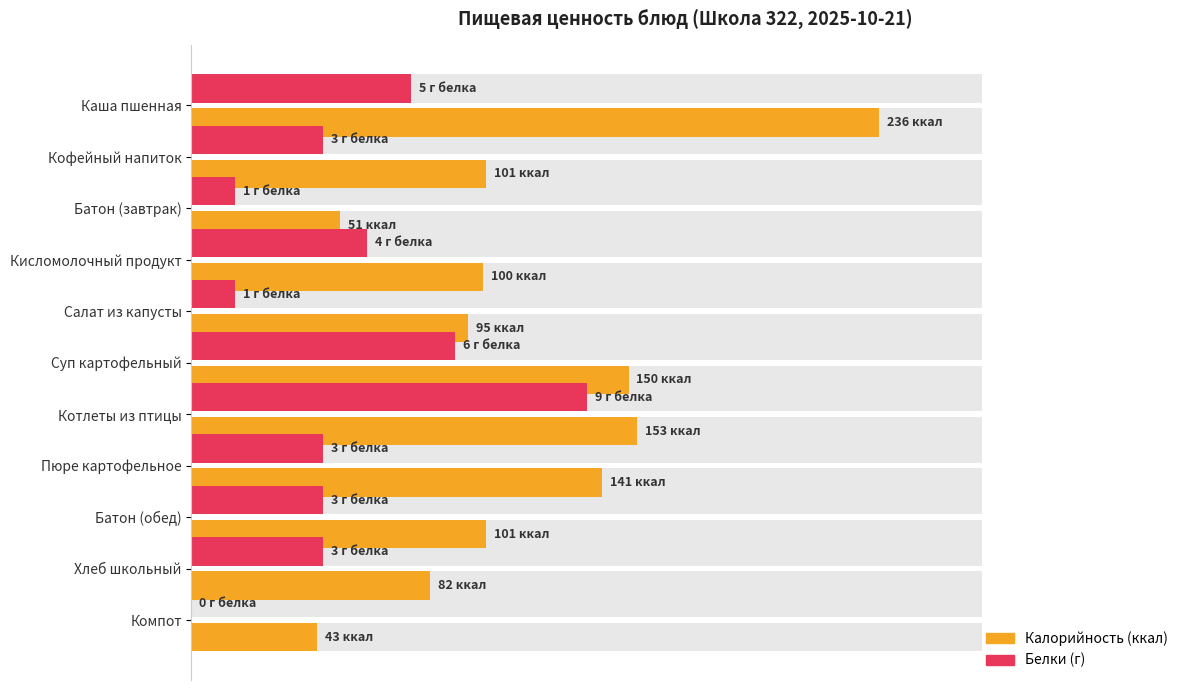

Between Салат из капусты and Компот, which is larger?

Салат из капусты